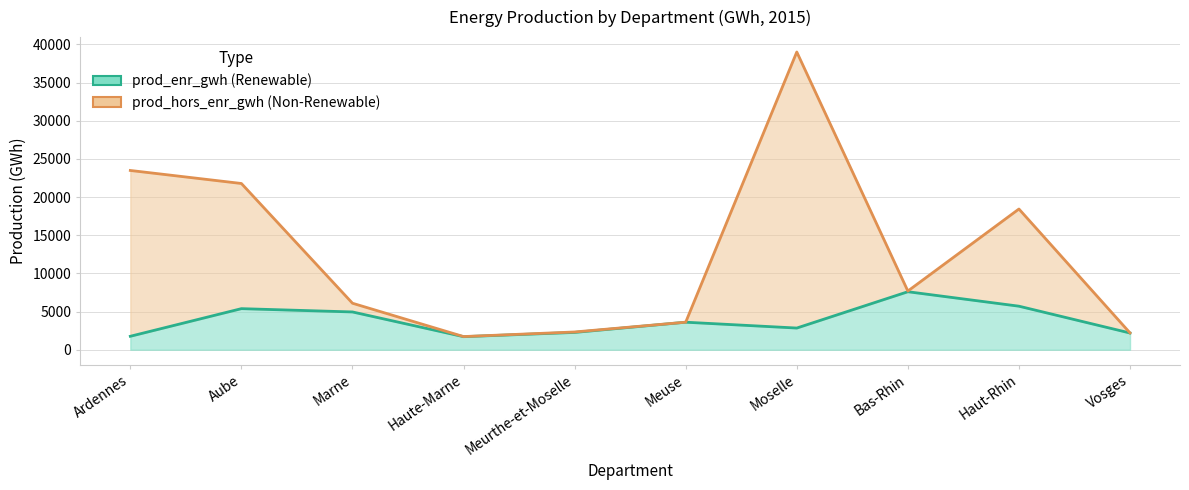

Which series has the largest total across all categories?

prod_hors_enr_gwh